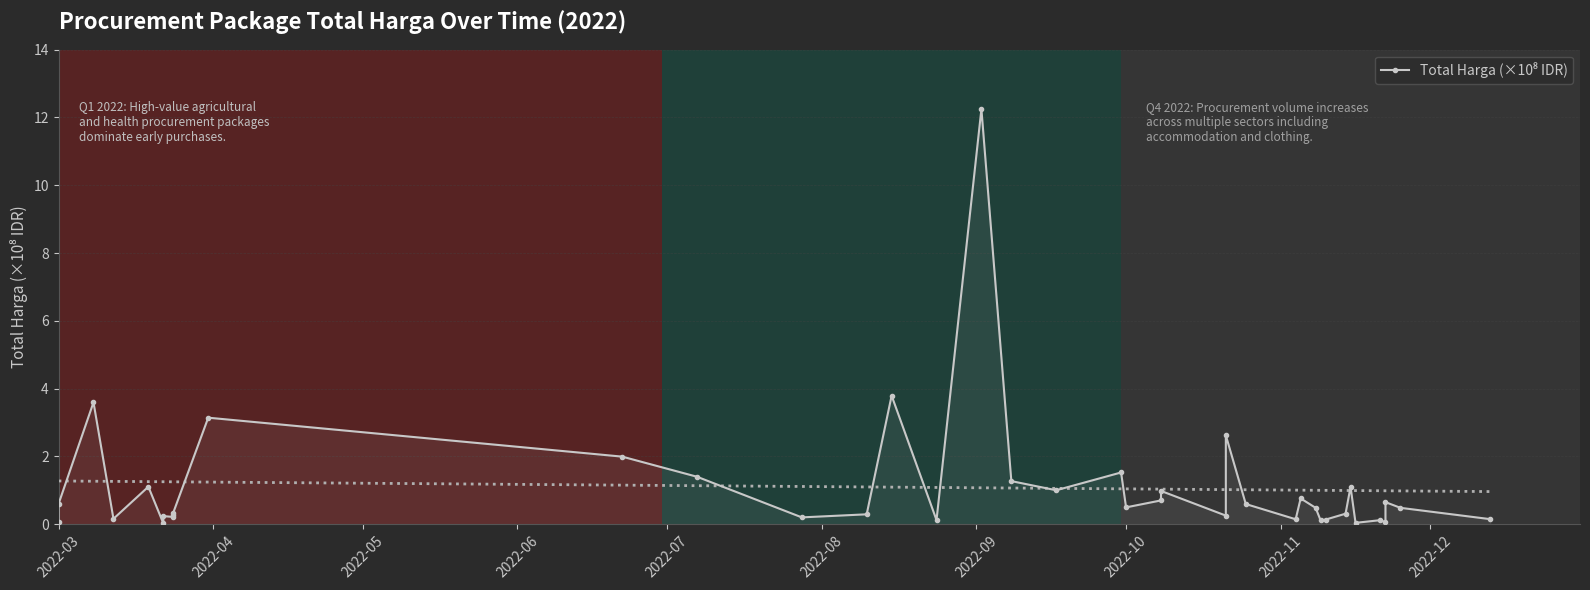

What is the average value?

1.1